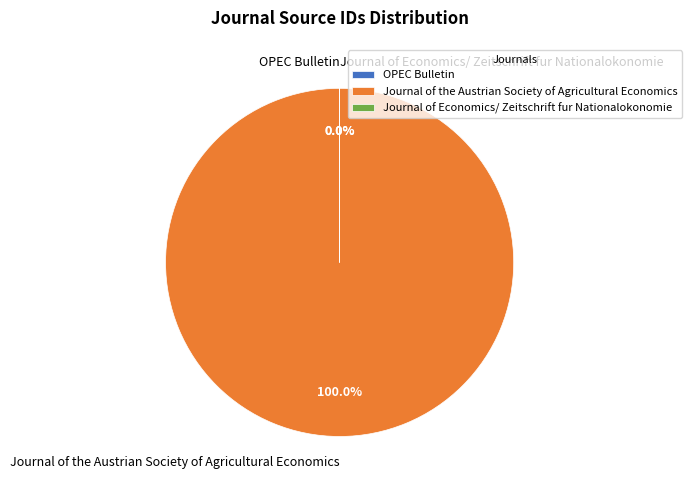

Count the number of slices in the pie.

3